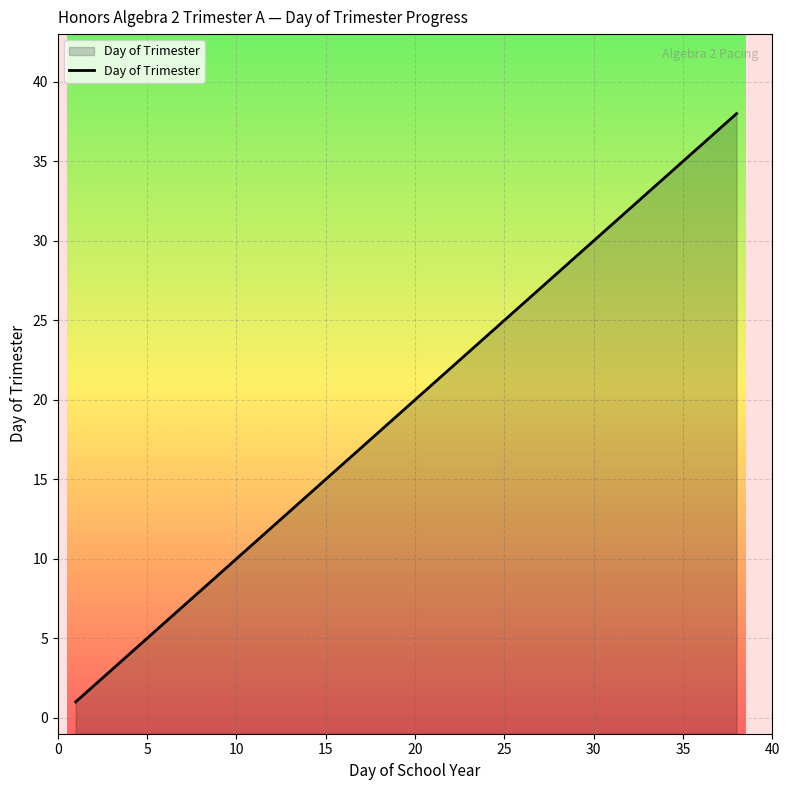

Reading left to right, what are all the values shown in this chart?

1	2	3	4	5	6	7	8	9	10	11	12	13	14	15	16	17	18	19	20	21	22	23	24	25	26	27	28	29	30	31	32	33	34	35	36	37	38